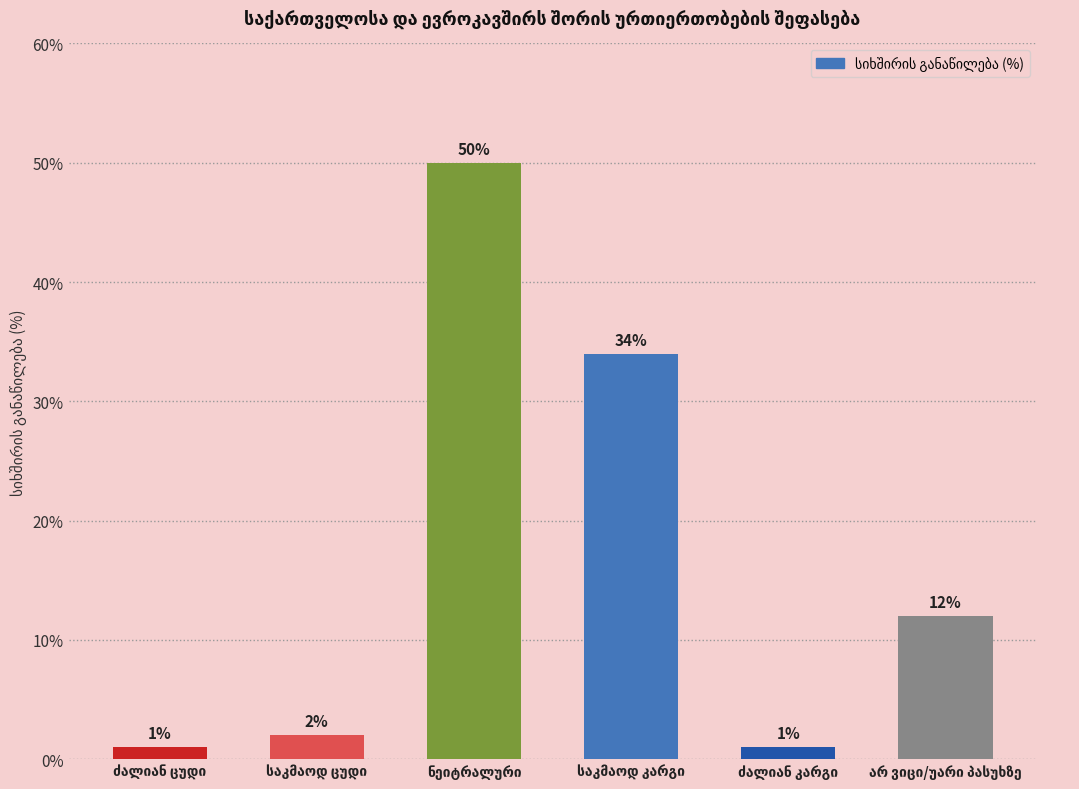

Reading left to right, extract all data points from this chart.

1	2	50	34	1	12